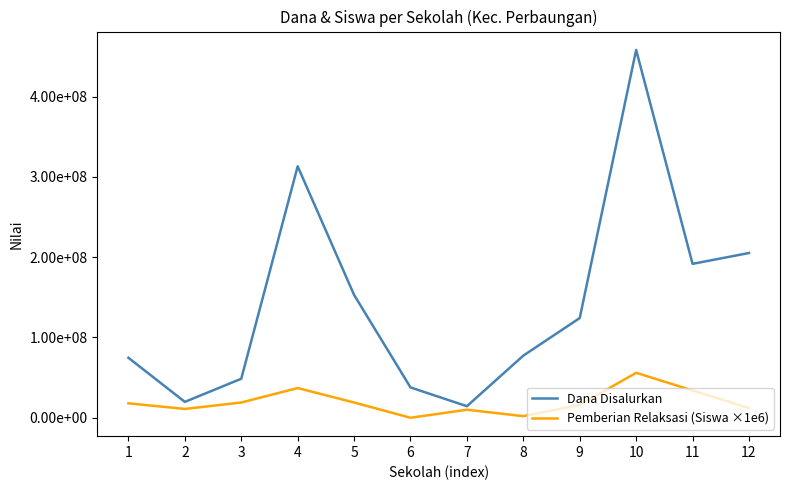

Which category has the highest value in the Pemberian Relaksasi (Siswa ×1e6) series?

10